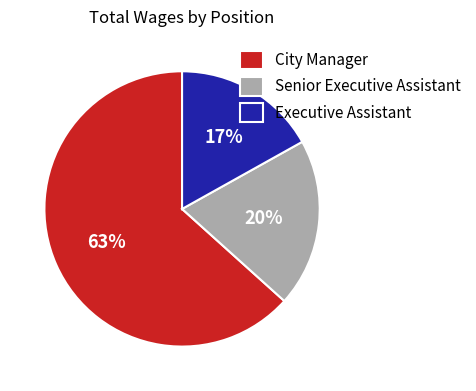

What is the smallest slice in the pie chart?

Executive Assistant